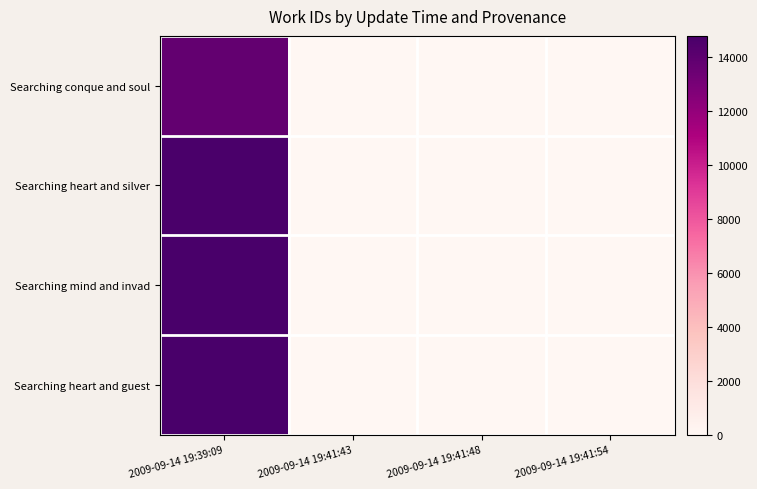

How many data points does each series have?

4